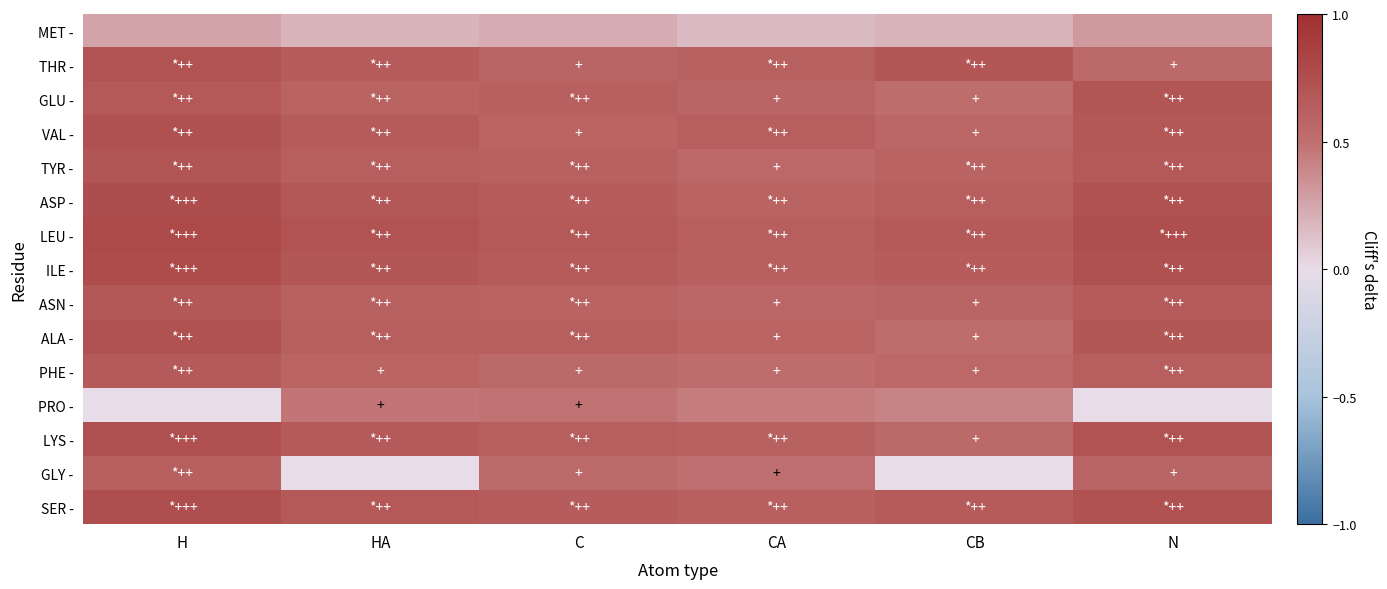

What is the spread (max minus min) of values at N?

0.8